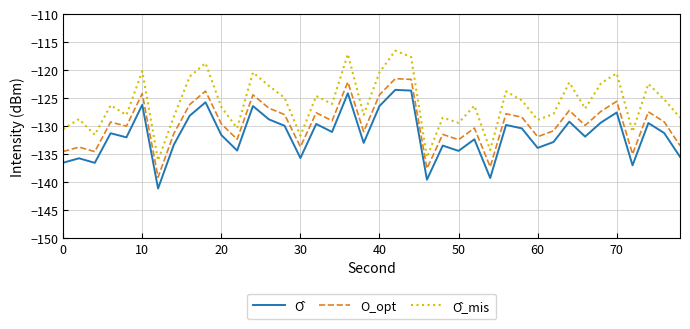

What is the greatest value displayed?

-116.5